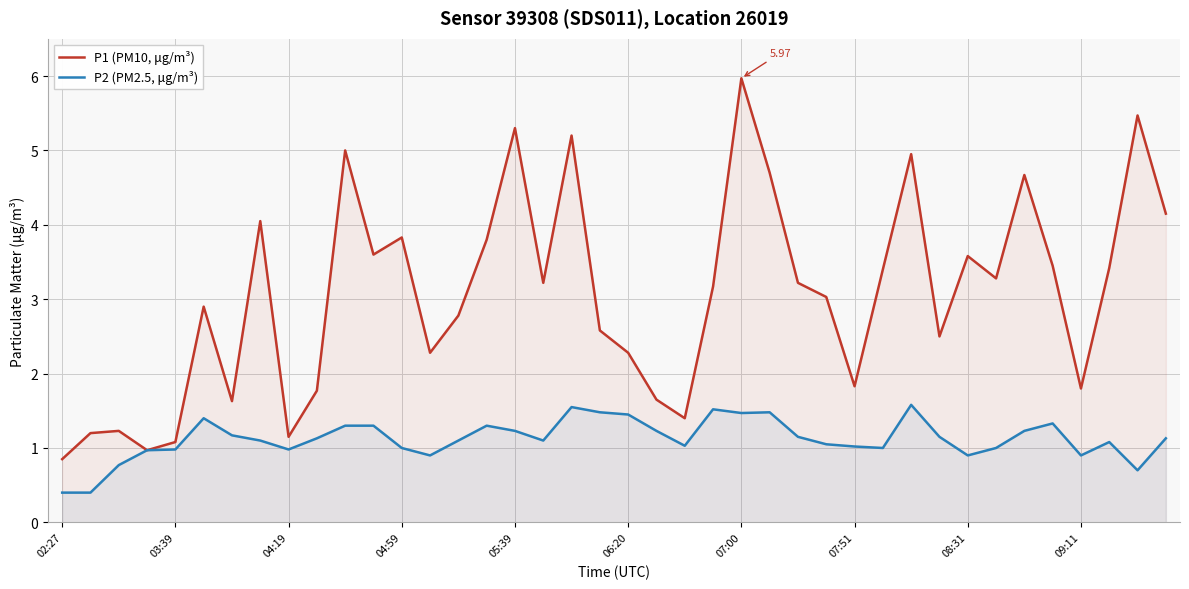

Which series has the largest total across all categories?

P1 (PM10, μg/m³)